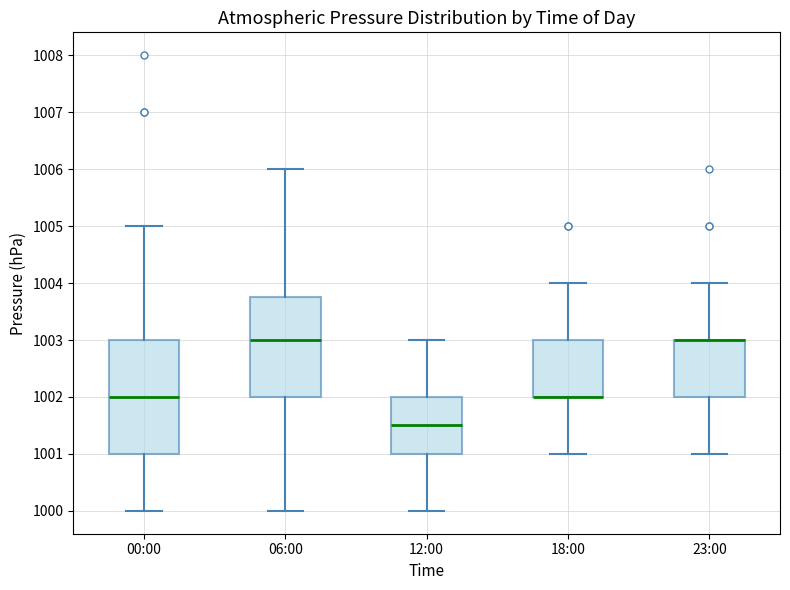

Reading left to right, transcribe this box plot: for each box, give where its median line is, the range the box spans, and where its two whiskers end, as read against the y-axis. The values are not printed on the chart, so give them approximately, as read against the axis.

00:00: median 1002.0, box 1001.0 to 1003.0, whiskers 1000.0 to 1005.0
06:00: median 1003.0, box 1002.0 to 1003.8, whiskers 1000.0 to 1006.0
12:00: median 1001.5, box 1001.0 to 1002.0, whiskers 1000.0 to 1003.0
18:00: median 1002.0 (drawn on the box's lower edge), box 1002.0 to 1003.0, whiskers 1001.0 to 1004.0
23:00: median 1003.0 (drawn on the box's upper edge), box 1002.0 to 1003.0, whiskers 1001.0 to 1004.0